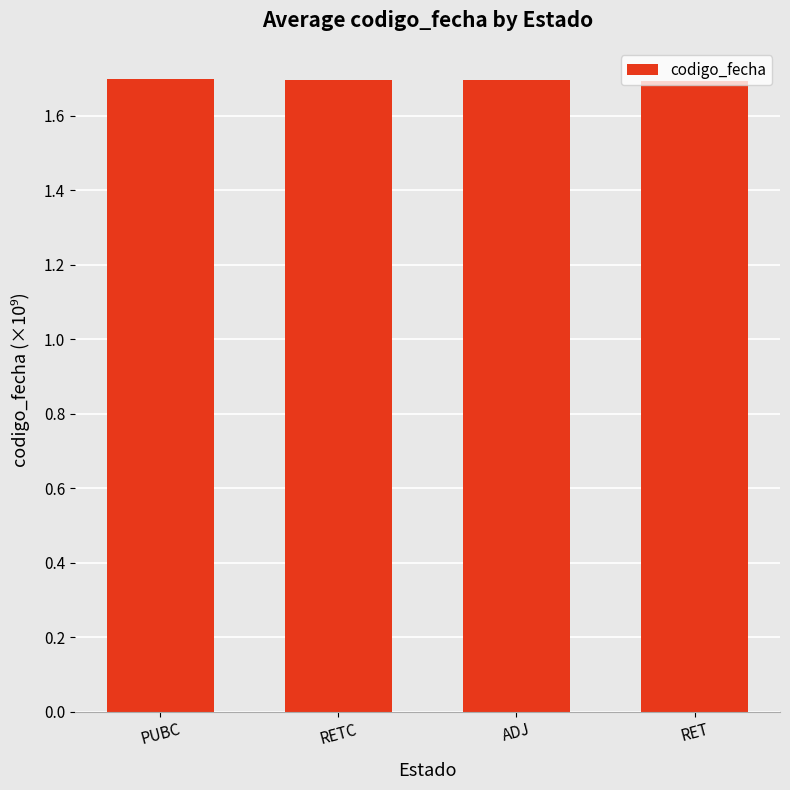

How many categories are shown in the chart?

4